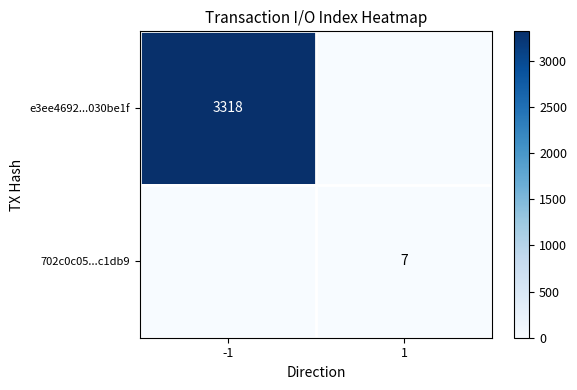

Is it true that e3ee4692...030be1f equals 2303 at -1?

False